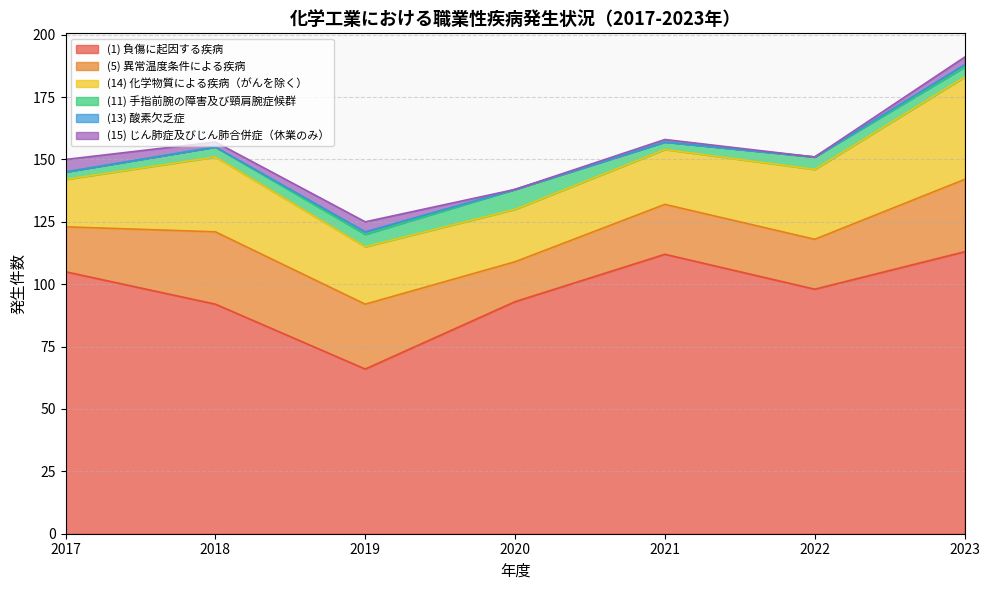

How many positive values does the (13) 酸素欠乏症 series have?

2